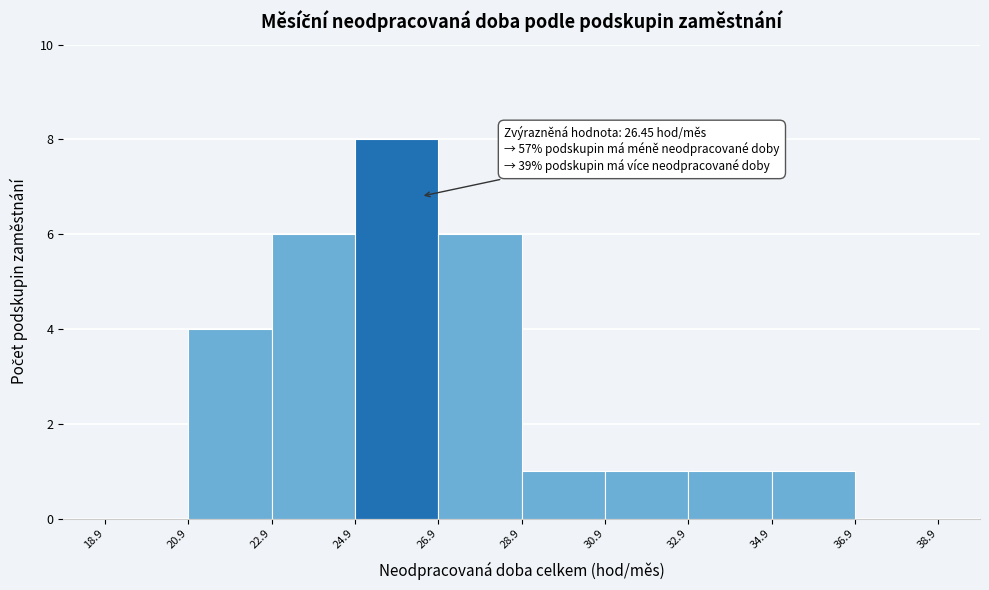

Over which range of the x-axis is the bar tallest?

24.9 to 26.9